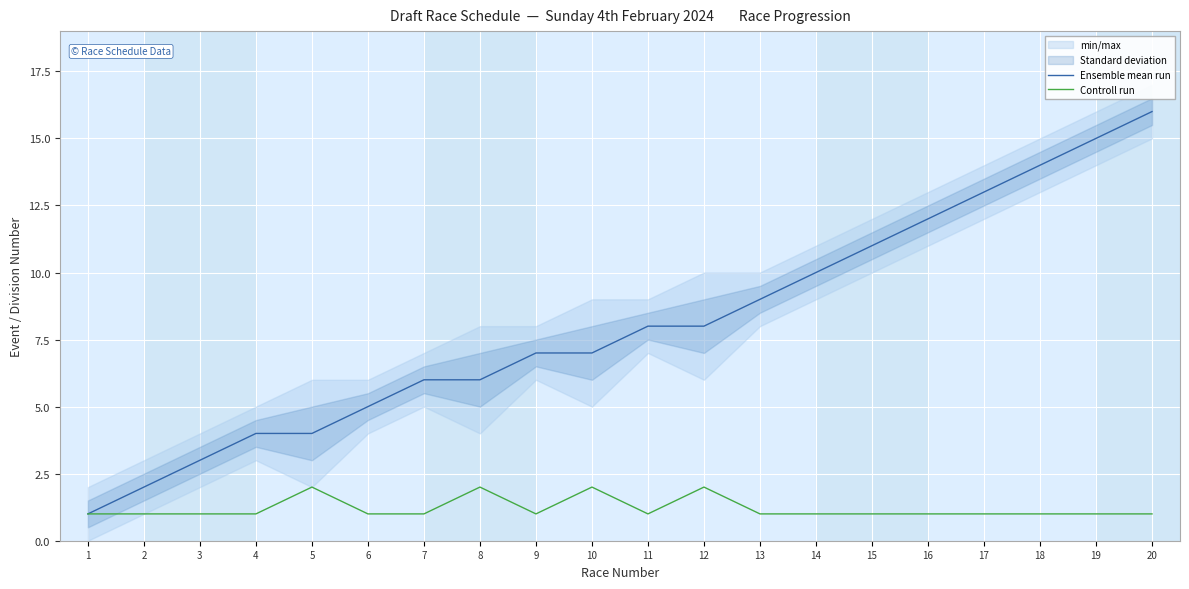

What is the sum of all Ensemble mean run values?

161